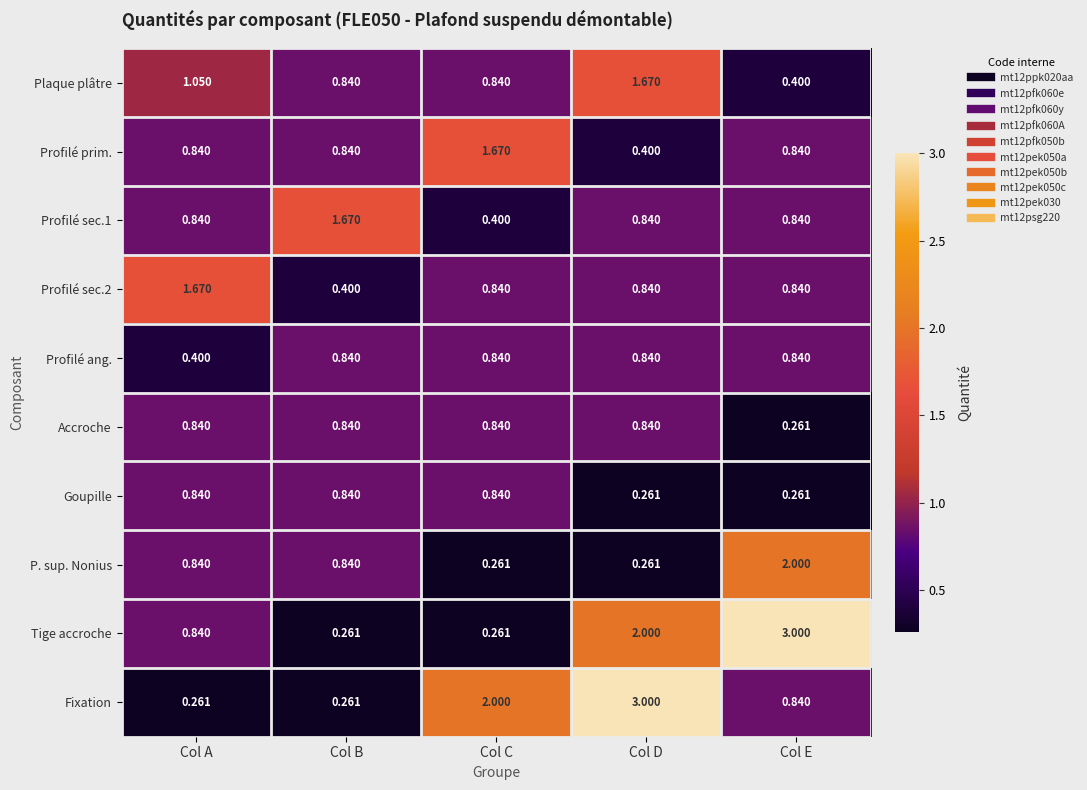

Between Col B and Col E, which series saw the biggest shift?

Tige accroche